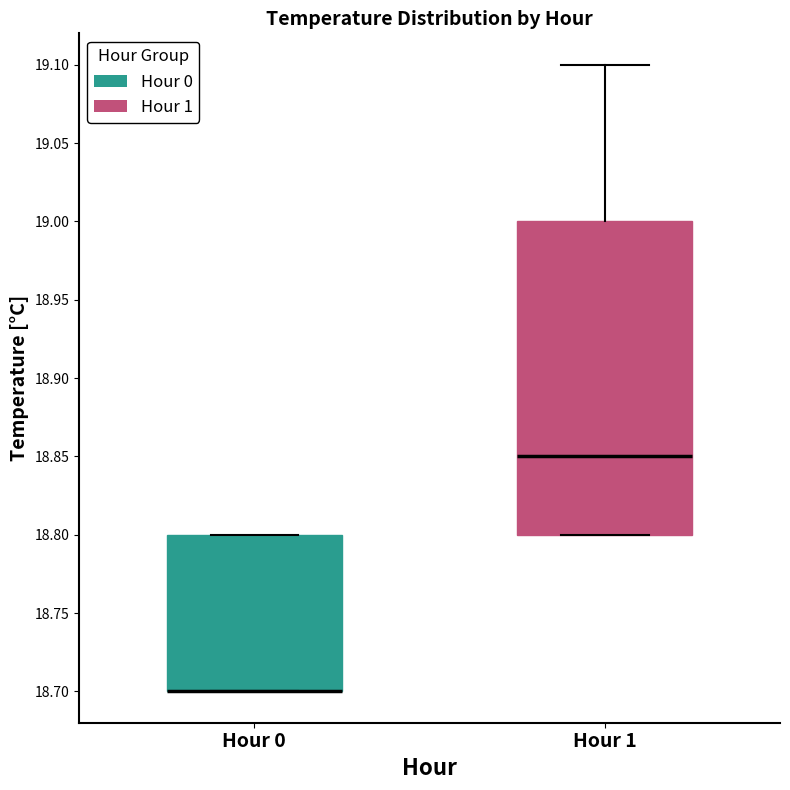

Reading left to right, read every box against the y-axis: the position of its median line, the range the box covers, and the ends of its whiskers. The values are not printed on the chart, so give them approximately, as read against the axis.

Hour 0: median 18.70 (drawn on the box's lower edge), box 18.70 to 18.80, whiskers 18.70 to 18.80
Hour 1: median 18.85, box 18.80 to 19.00, whiskers 18.80 to 19.10